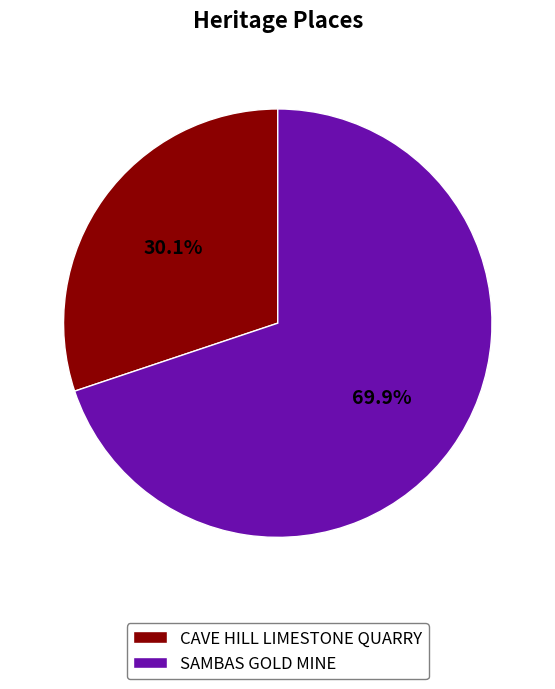

To the nearest percent, what is the combined percentage of SAMBAS GOLD MINE and CAVE HILL LIMESTONE QUARRY?

100%